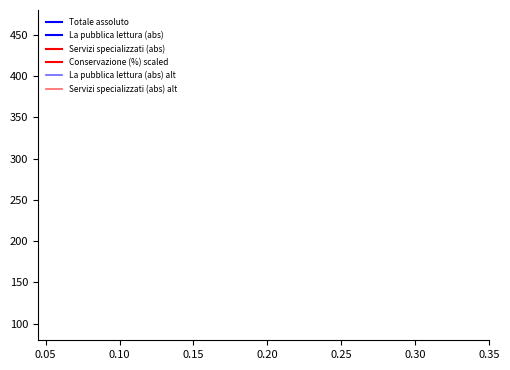

True or false: Totale assoluto and La pubblica lettura (abs) alt intersect in this chart.

False